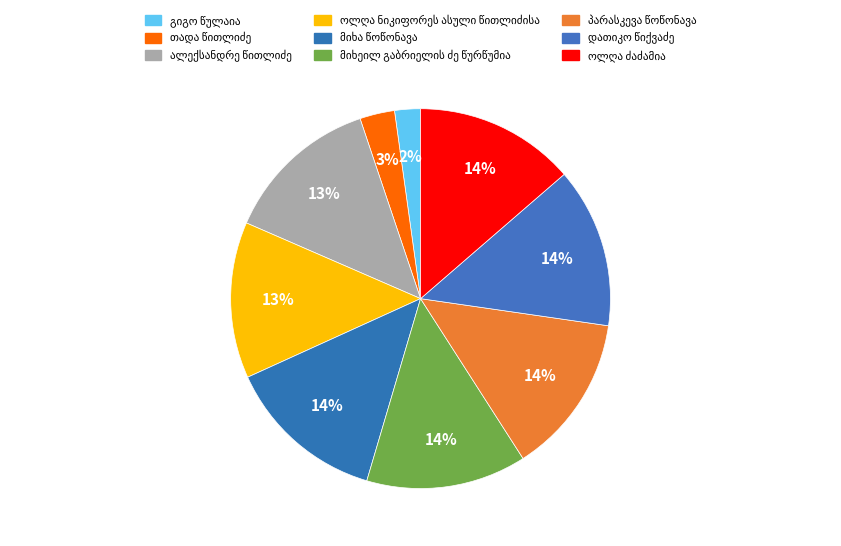

Rank the categories by value from lowest to highest.

გიგო წულაია, თადა წითლიძე, ალექსანდრე წითლიძე, ოლღა ნიკიფორეს ასული წითლიძისა, დათიკო წიქვაძე, პარასკევა წოწონავა, მიხა წოწონავა, მიხეილ გაბრიელის ძე წურწუმია, ოლღა ძაძამია